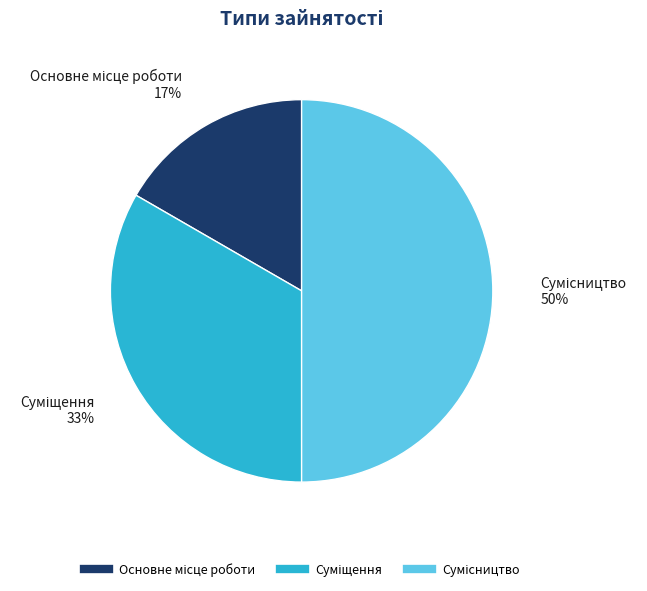

To the nearest percent, what is the difference between the largest and smallest slice percentages?

33%